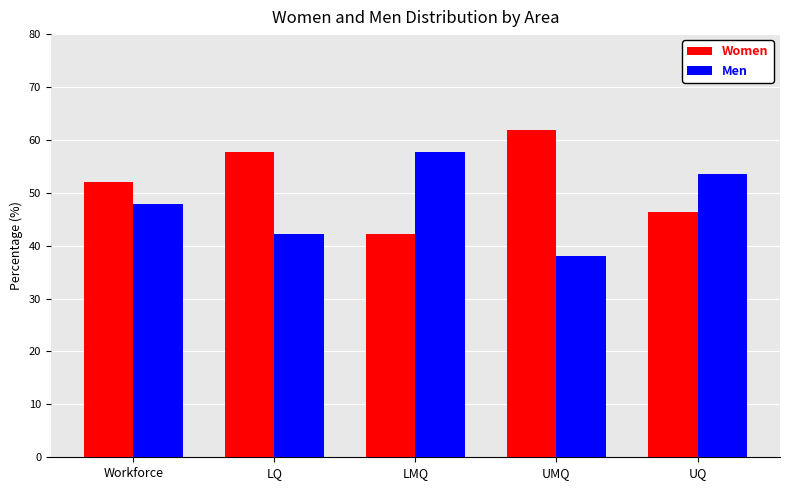

Which label corresponds to the smallest value in the chart?

UMQ